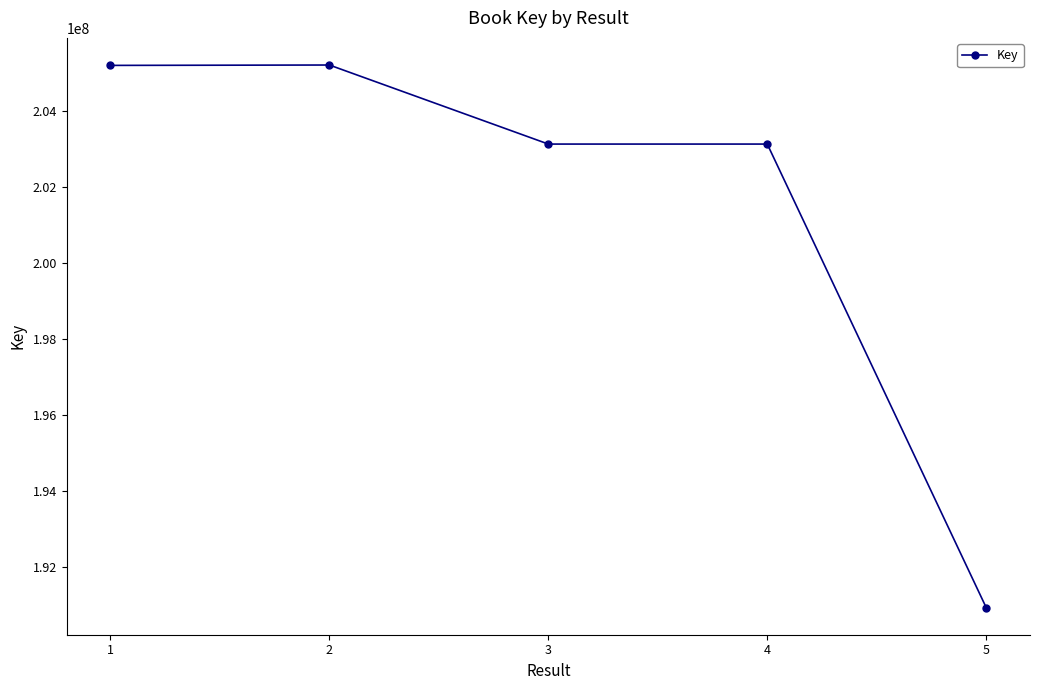

What is the change in value from 1 to 3?

-2066487